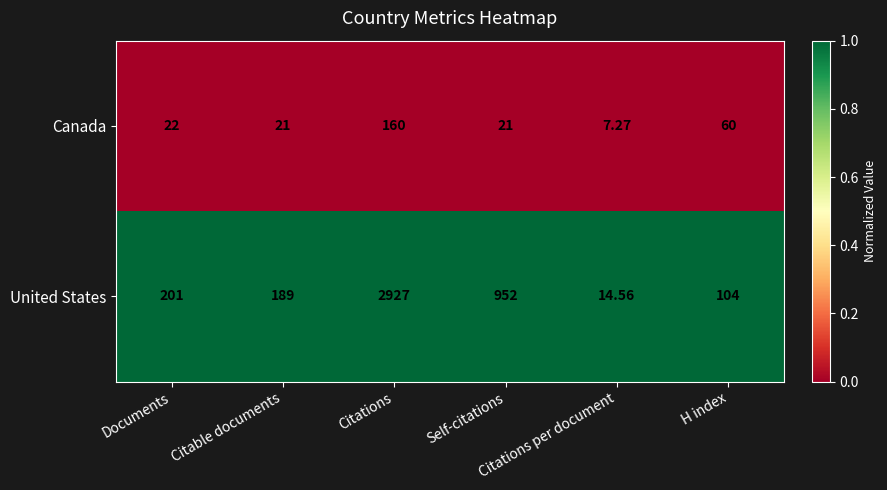

List the series in order of their overall mean, highest first.

United States, Canada